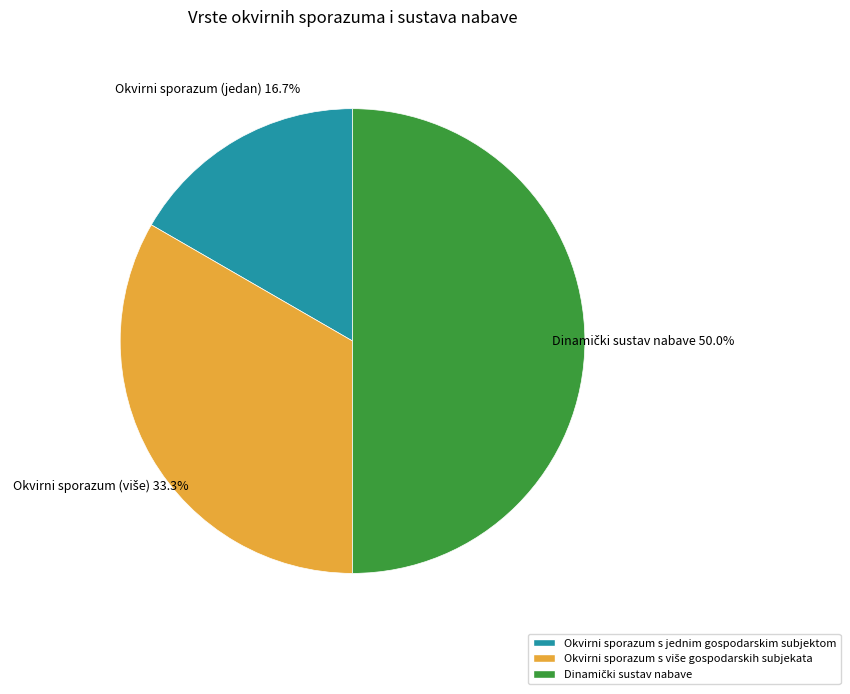

Count the number of slices in the pie.

3